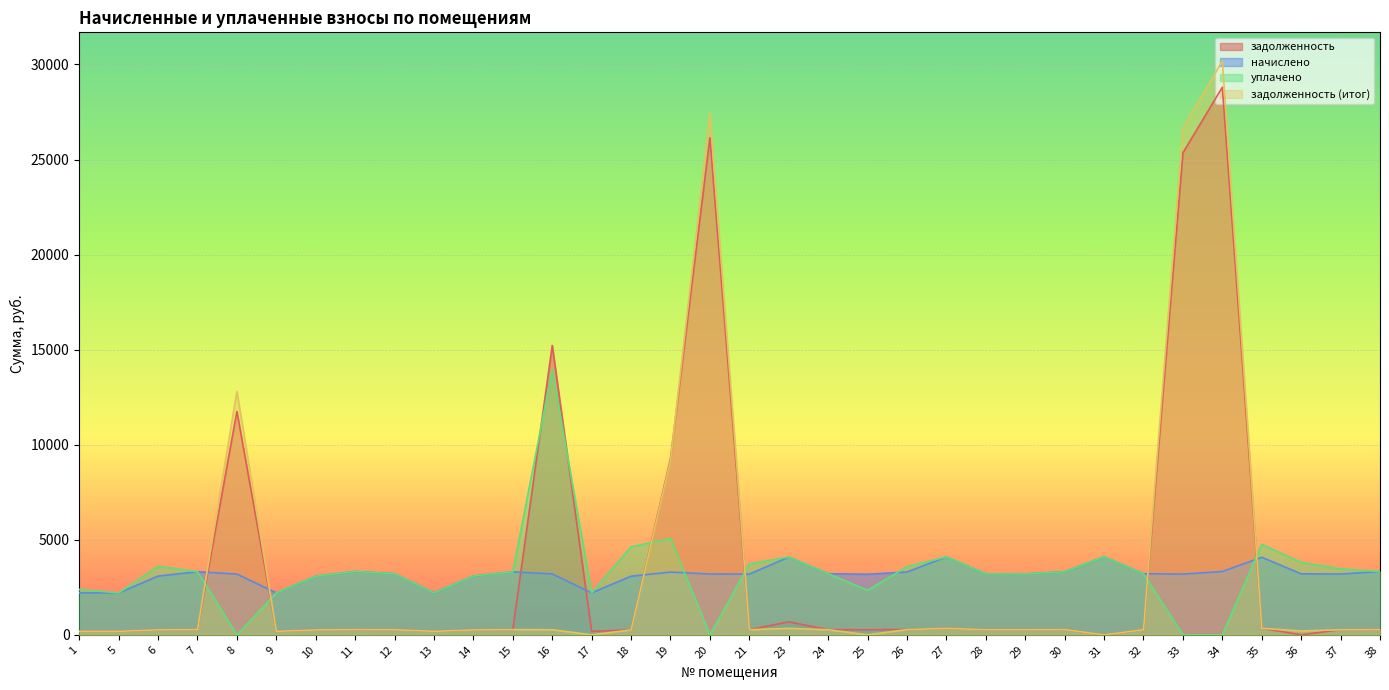

What is the sum of all задолженность (итог) values?

113007.5